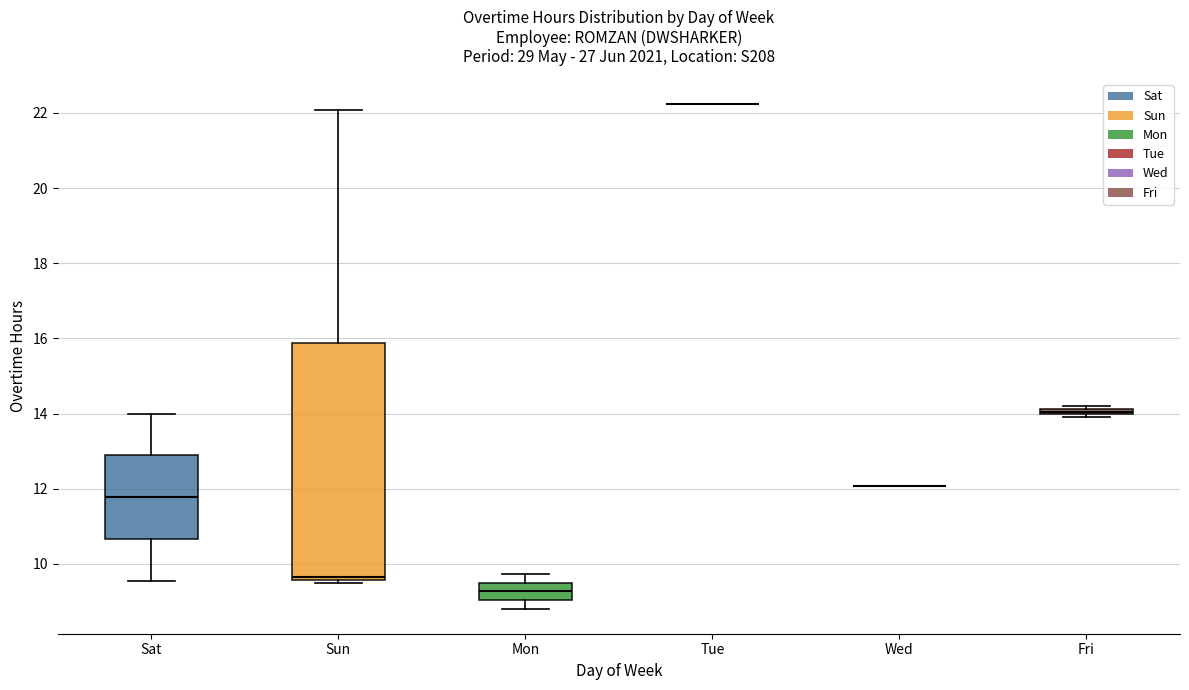

Where does the upper whisker of the box for Sat end on the y-axis? The values are not printed on the chart, so give them approximately, as read against the axis.

14.0